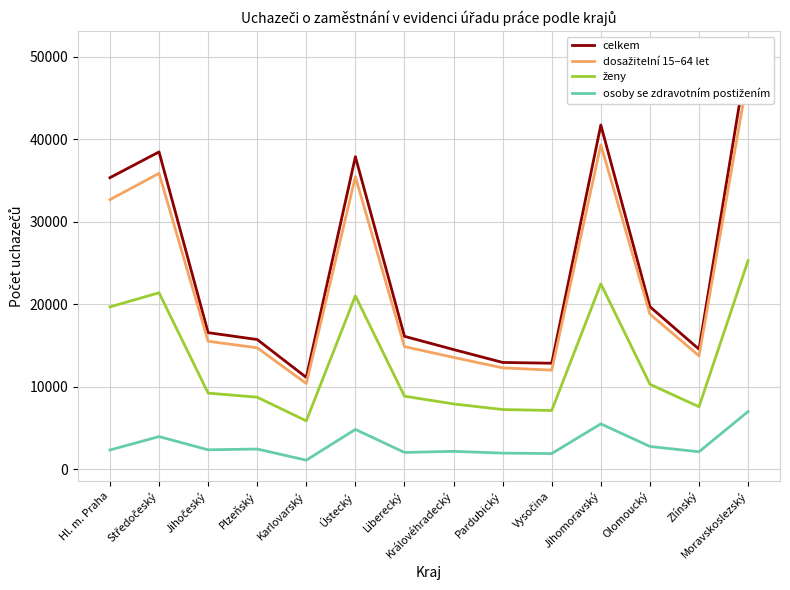

Where is the first local maximum for celkem?

Středočeský